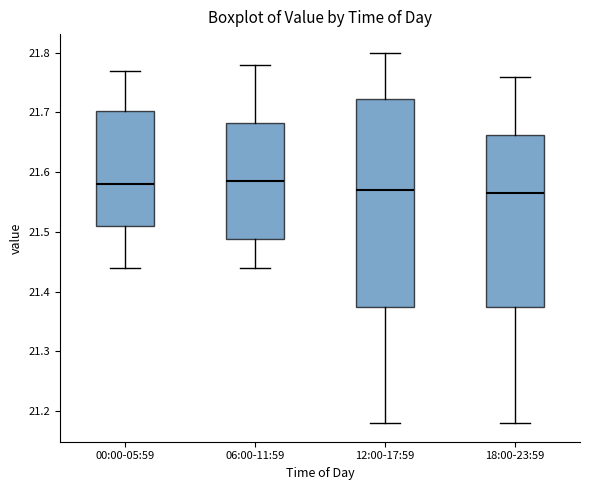

Where is the upper edge of the box for 18:00-23:59 on the y-axis? The values are not printed on the chart, so give them approximately, as read against the axis.

21.66